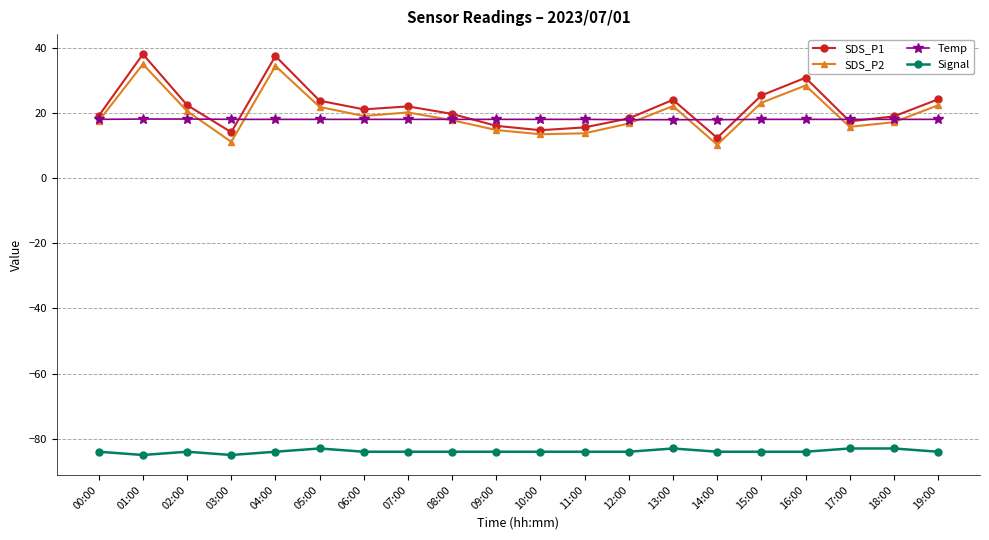

Does the chart have visible grid lines?

Yes